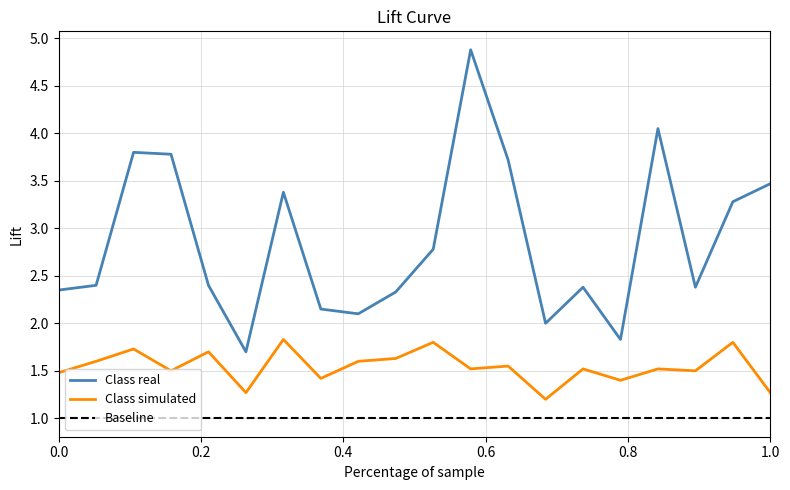

Rank the series by their average value, from highest to lowest.

Class real, Class simulated, Baseline